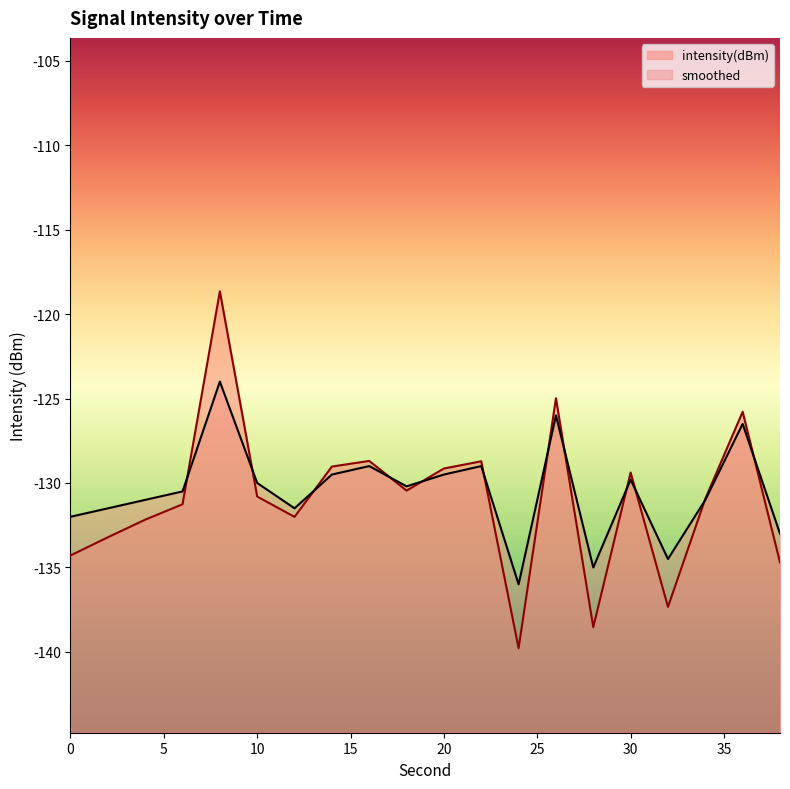

List the series in order of their peak value, highest first.

intensity(dBm), smoothed